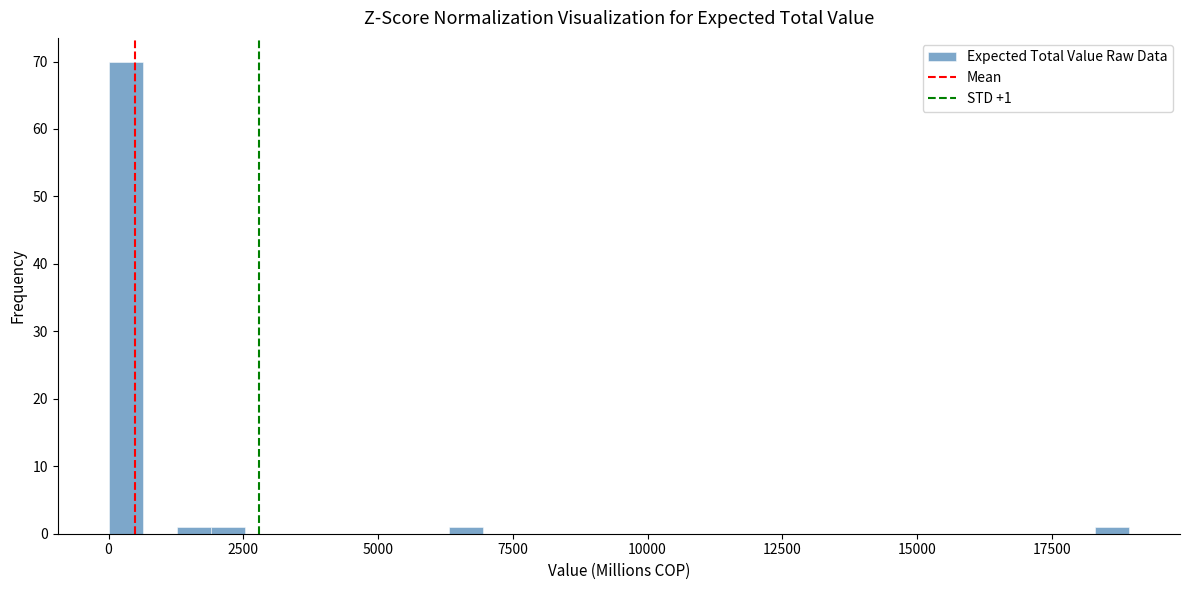

Around what value on the x-axis is the tallest bar? Give the approximate position of its centre, as read against the axis.

500